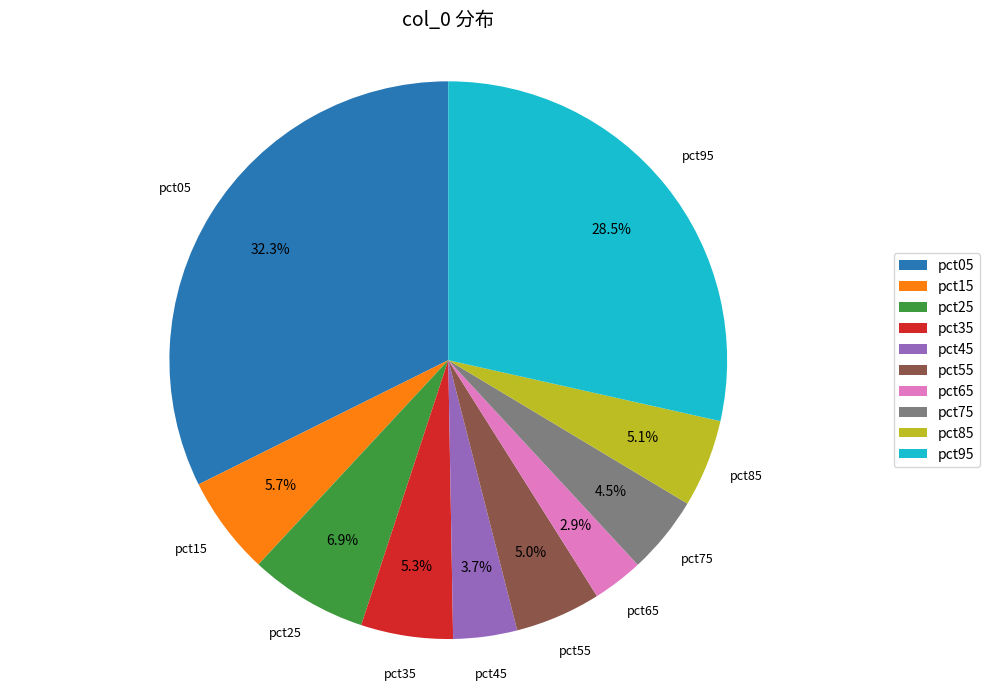

The pct65 slice represents 13% of the pie. True or false?

False